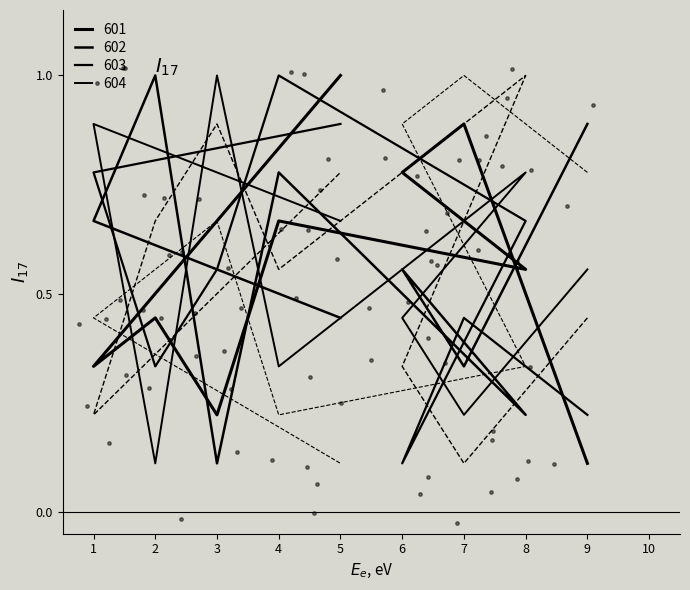

At which category is the sum across all series the highest?

3